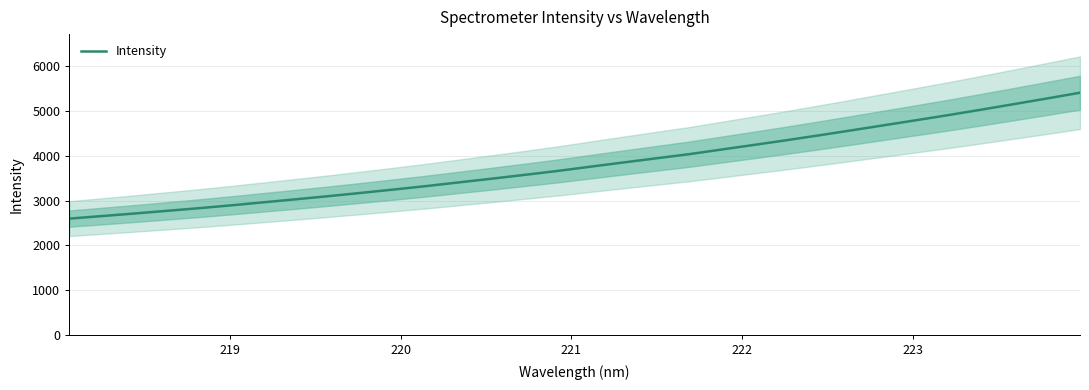

What is the minimum value for Intensity?

2598.2